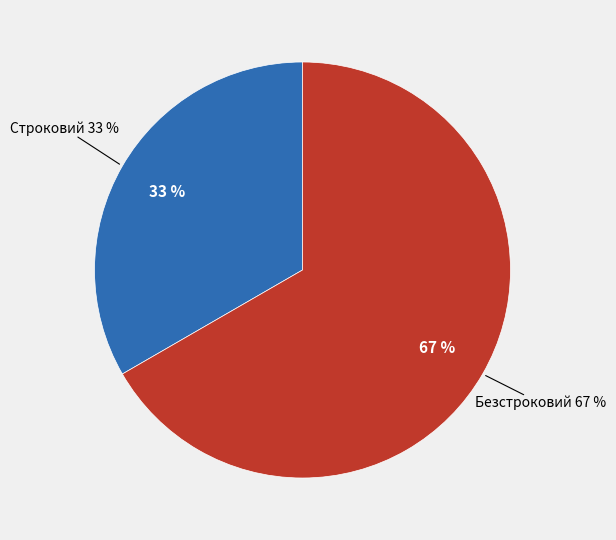

Rank the categories by value from lowest to highest.

Строковий, Безстроковий